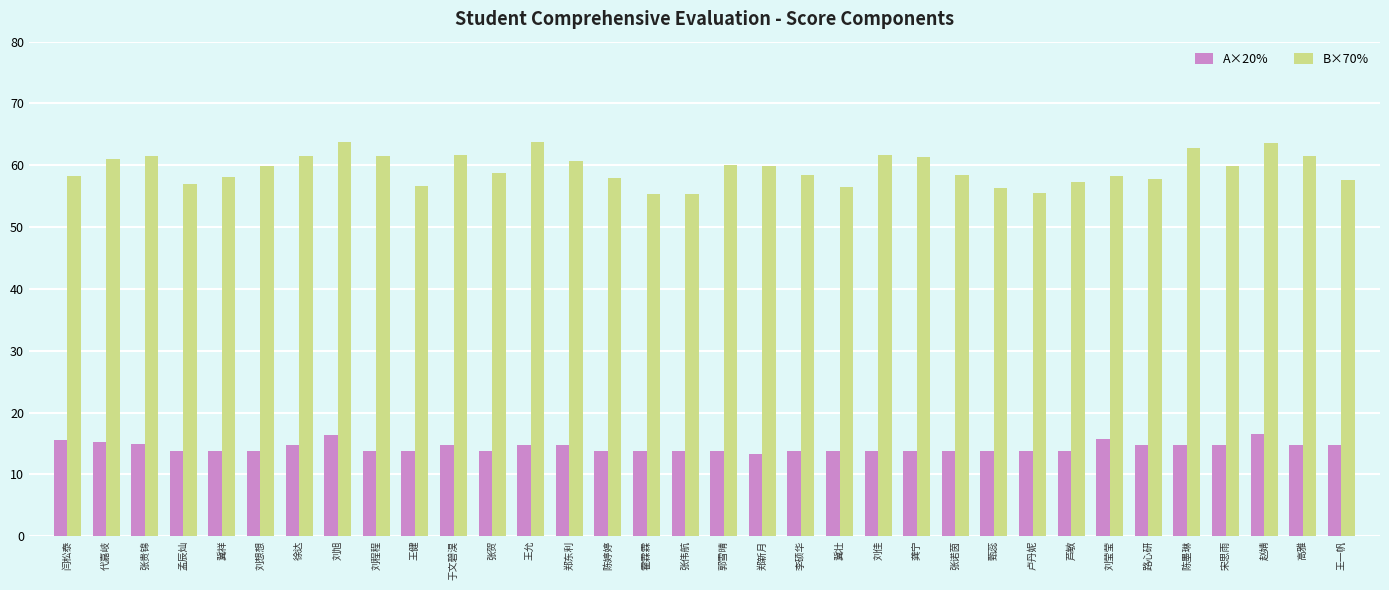

What is the smallest value displayed?

13.3